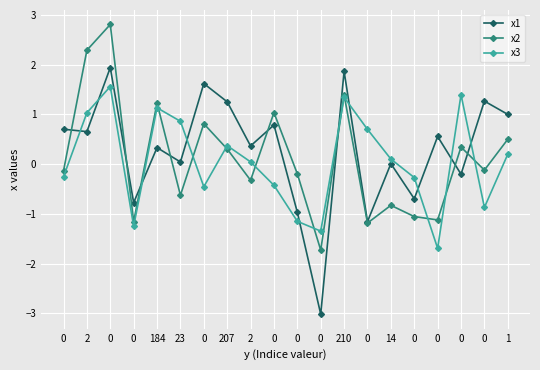

Where do x3 and x2 first cross each other?

184 and 23